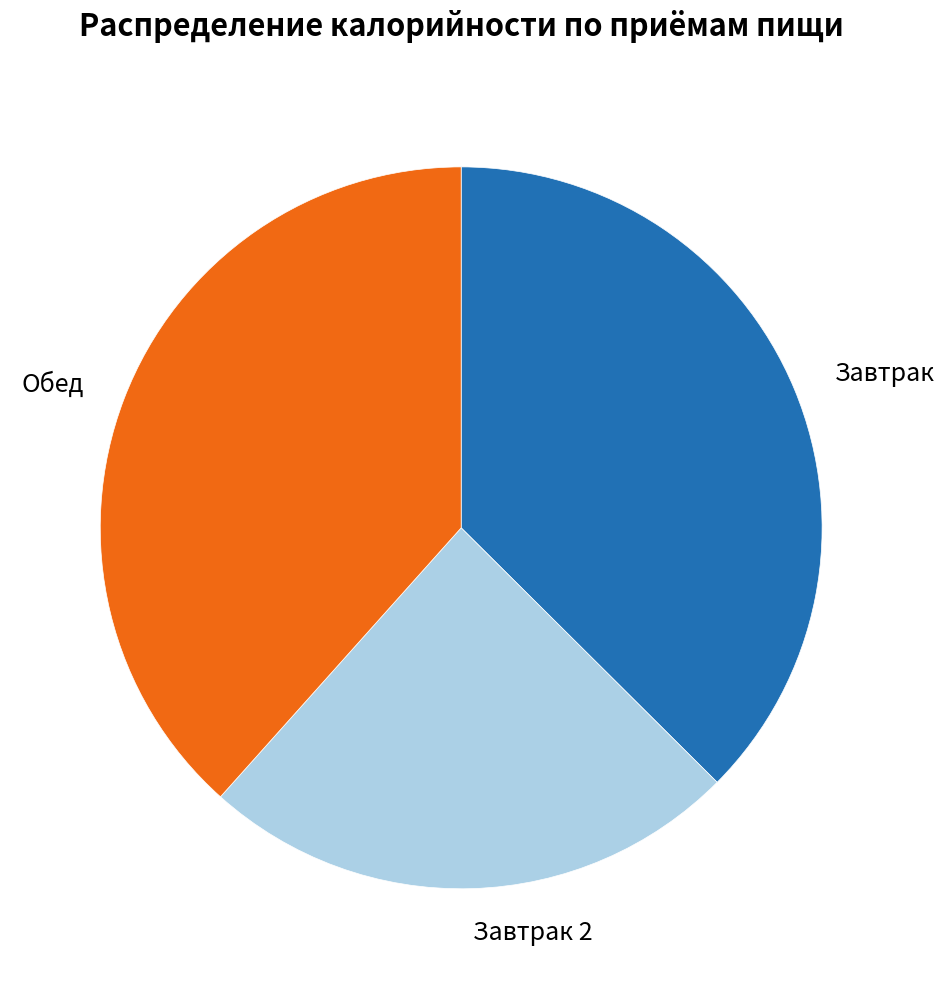

Is there any slice that represents more than half of the pie?

No